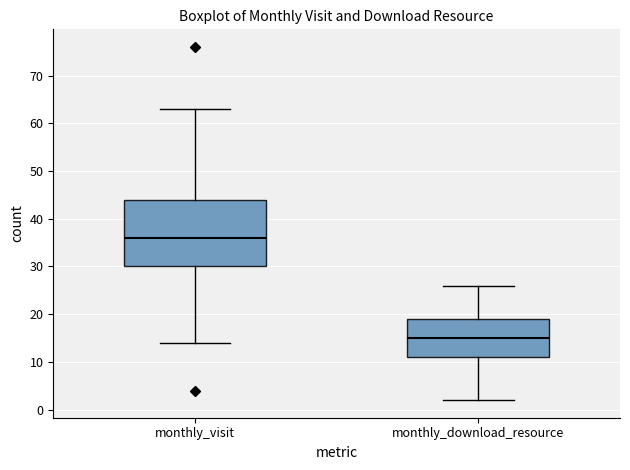

Which box is the tallest, from its lower edge to its upper edge?

monthly_visit